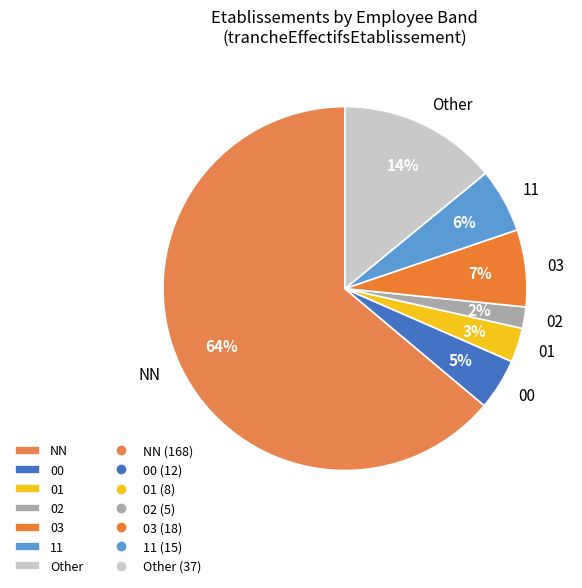

Does any single category account for the majority?

Yes